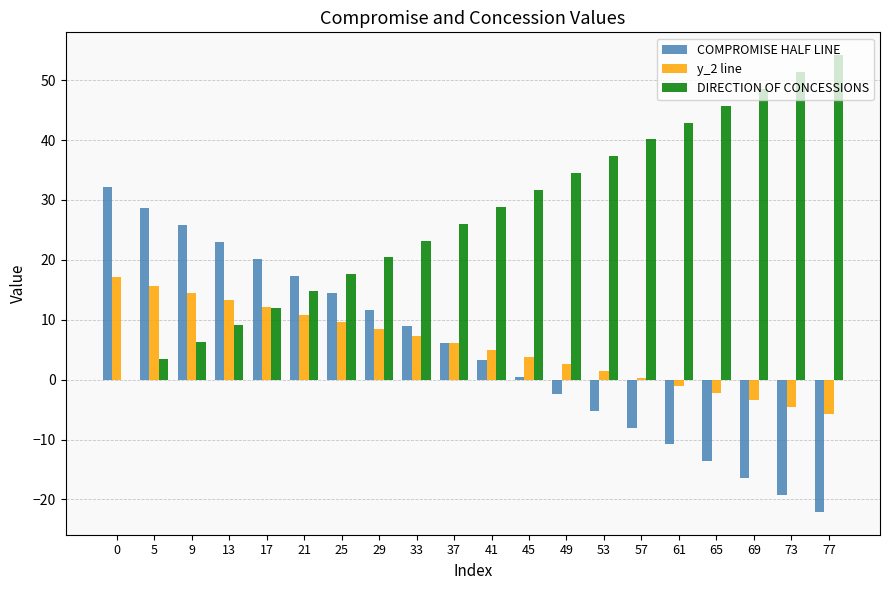

The value of DIRECTION OF CONCESSIONS at 9 is 6.3. True or false?

True